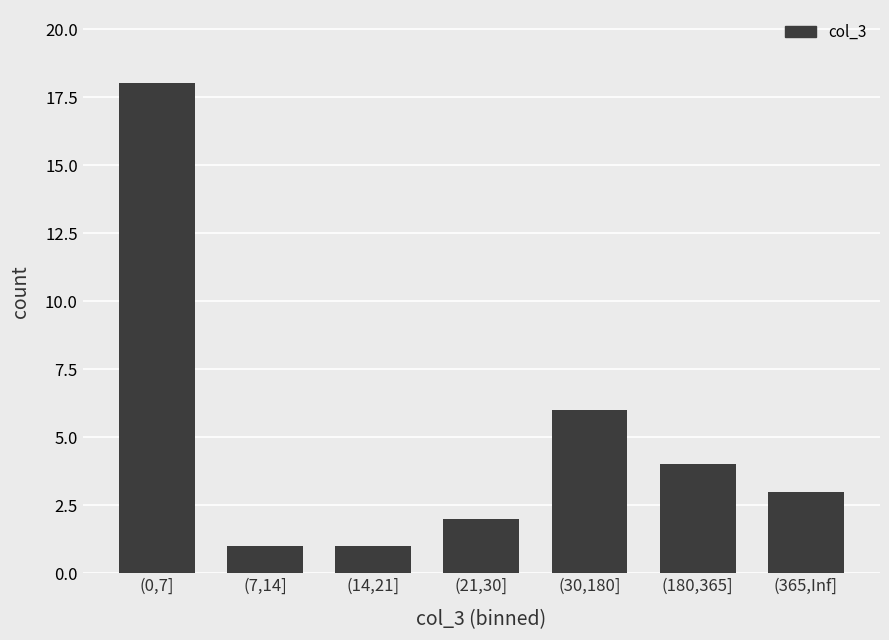

Reading left to right, transcribe all the data shown in this chart.

18	1	1	2	6	4	3